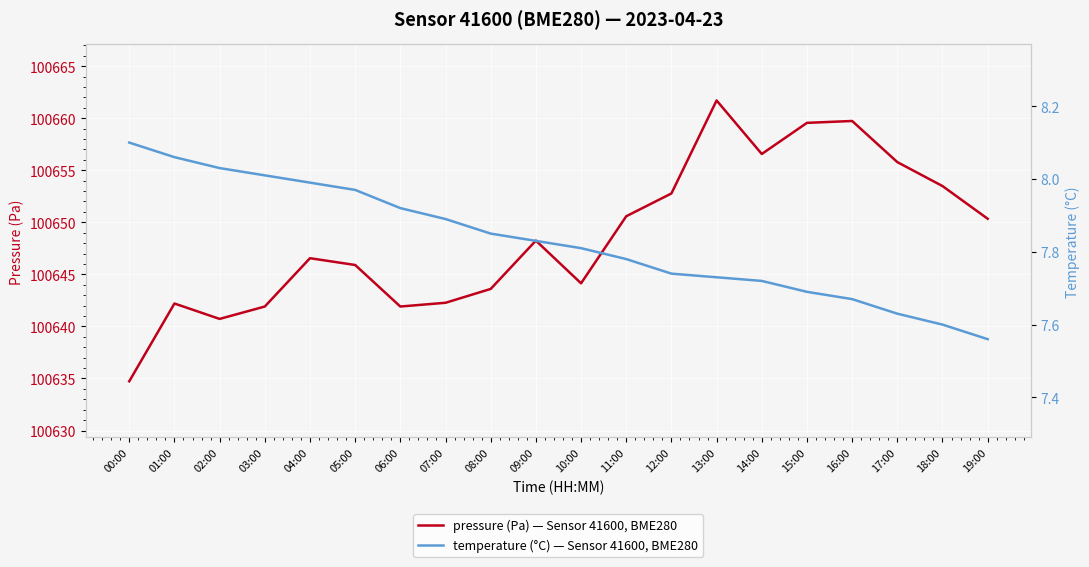

True or false: pressure (Pa) — Sensor 41600, BME280 and temperature (°C) — Sensor 41600, BME280 intersect in this chart.

False